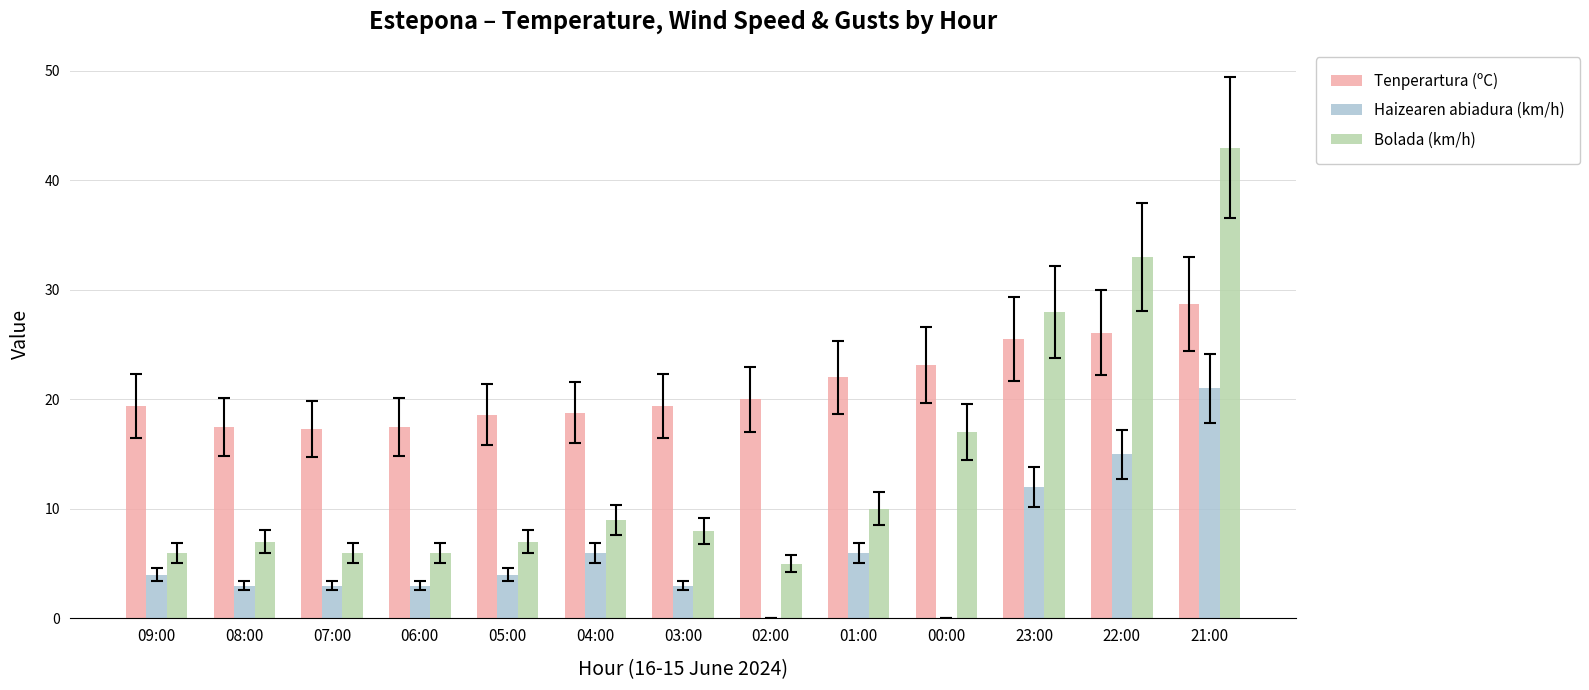

The value of Haizearen abiadura (km/h) at 09:00 is 4.0. True or false?

True